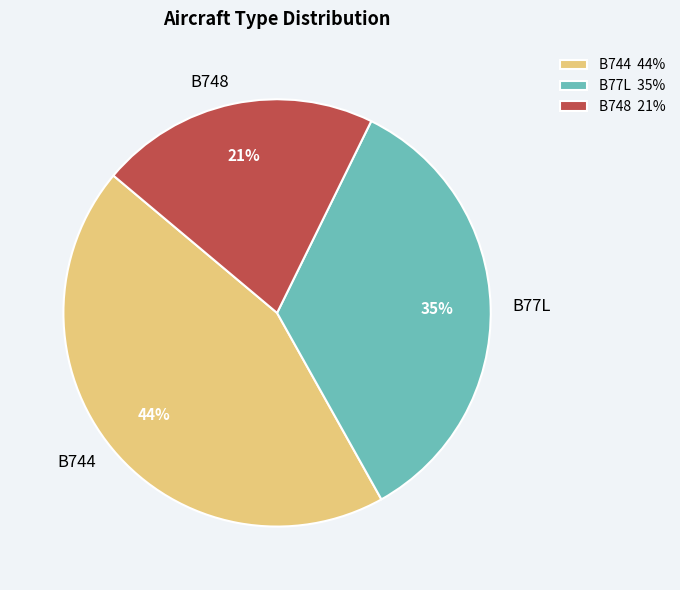

Does any single category account for the majority?

No